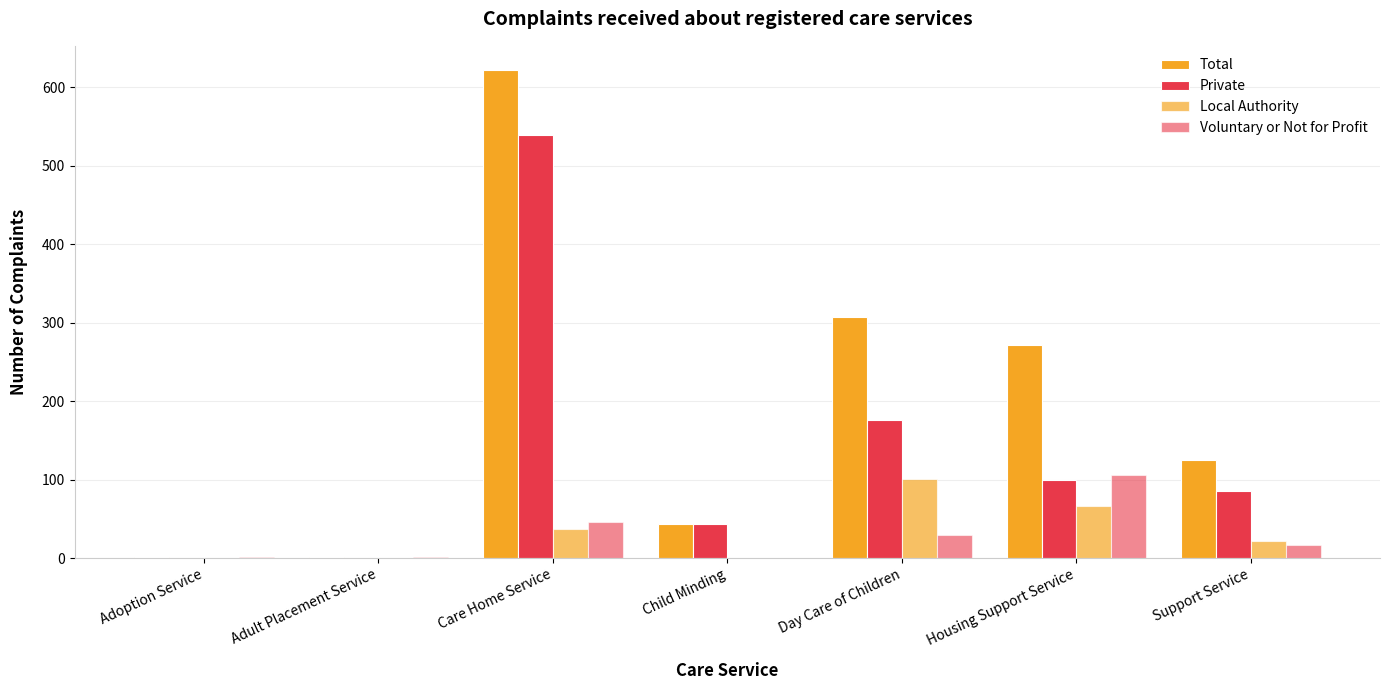

Read the Voluntary or Not for Profit value at Housing Support Service, to the nearest 5.

105